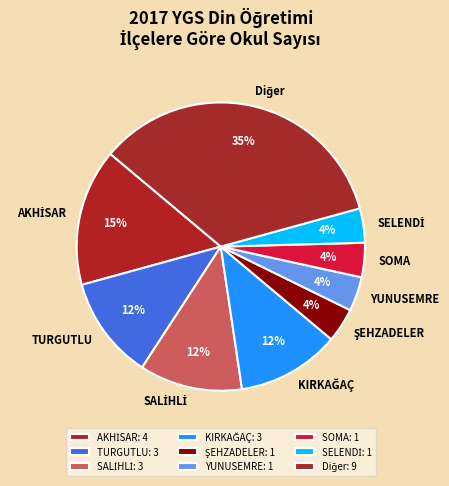

How many slices are in this pie chart?

9